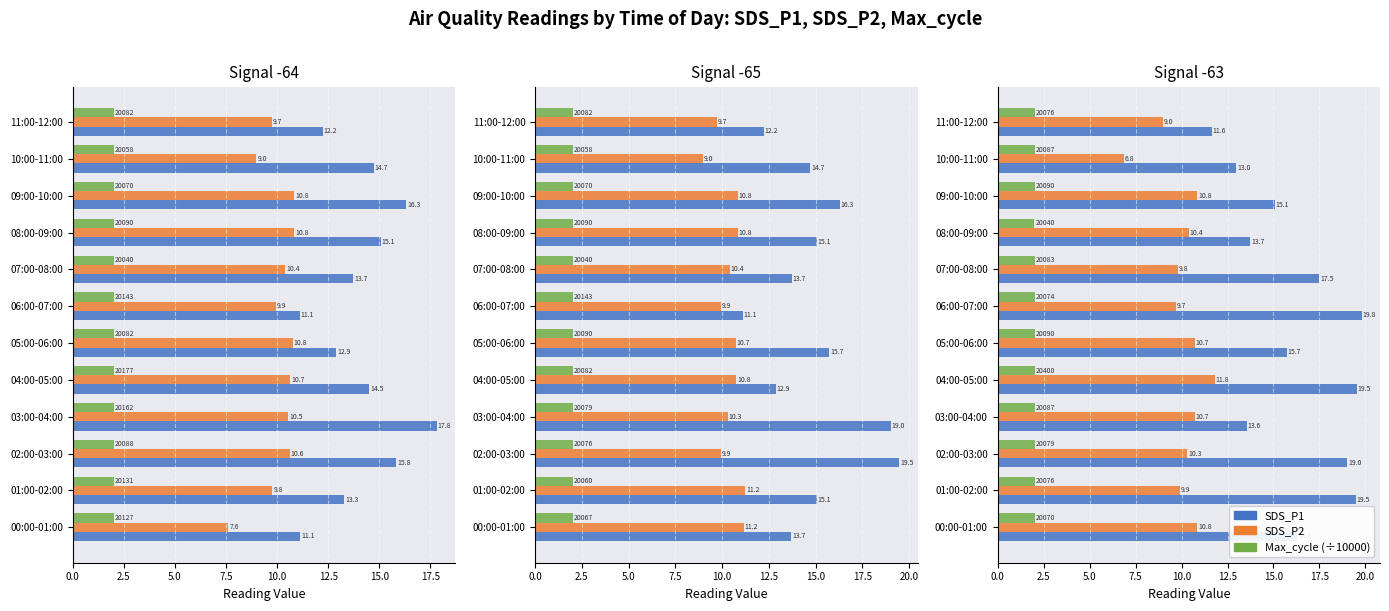

Rank the series at 11:00-12:00 from lowest to highest value.

Max_cycle, SDS_P2, SDS_P1